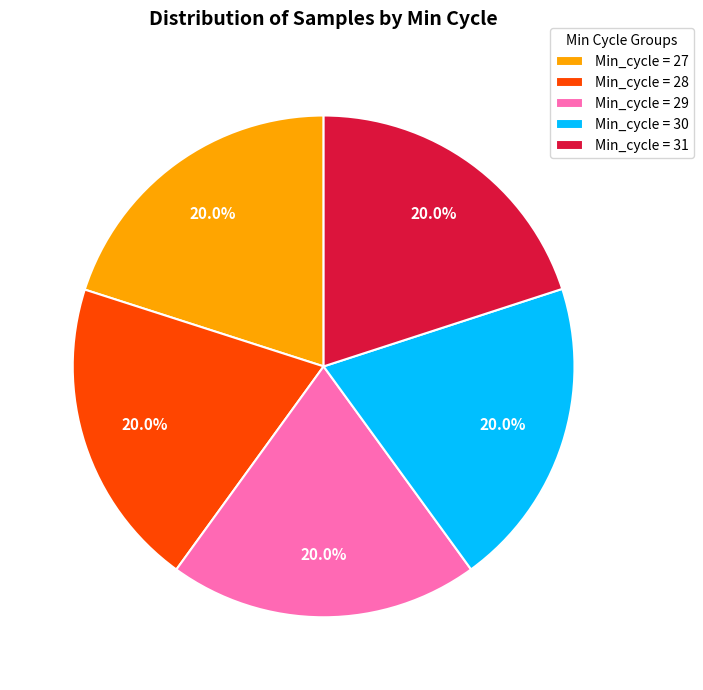

Combined, what portion of the pie is Min_cycle = 28 and Min_cycle = 27?

40.0%